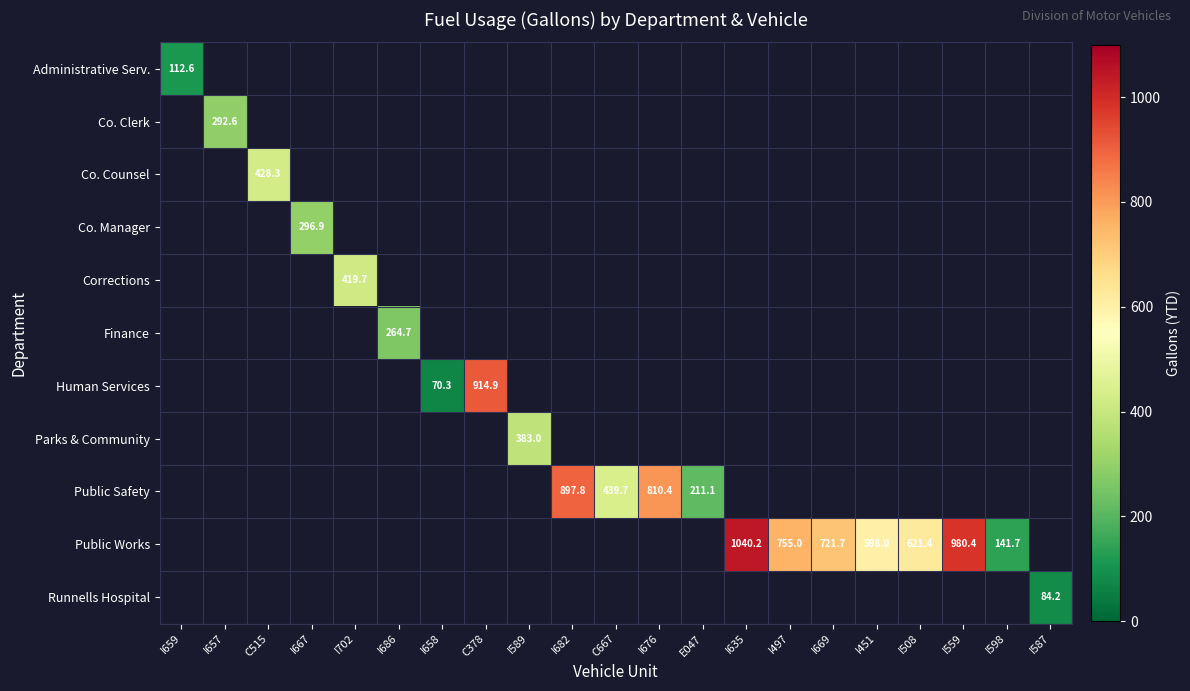

Is the value of Co. Clerk at I657 greater than the value of Public Works at I508?

No